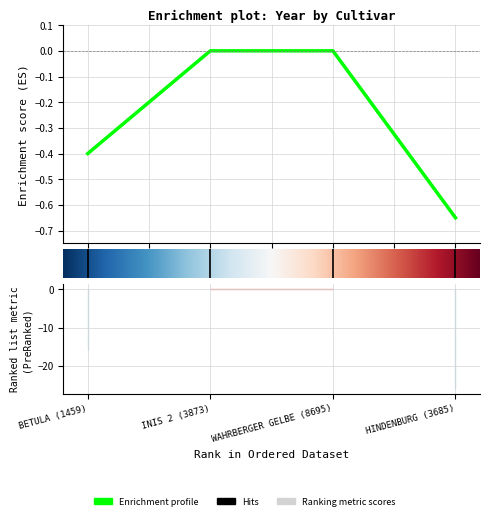

What is the sum of the values at BETULA (1459) and WAHRBERGER GELBE (8695)?

-0.4